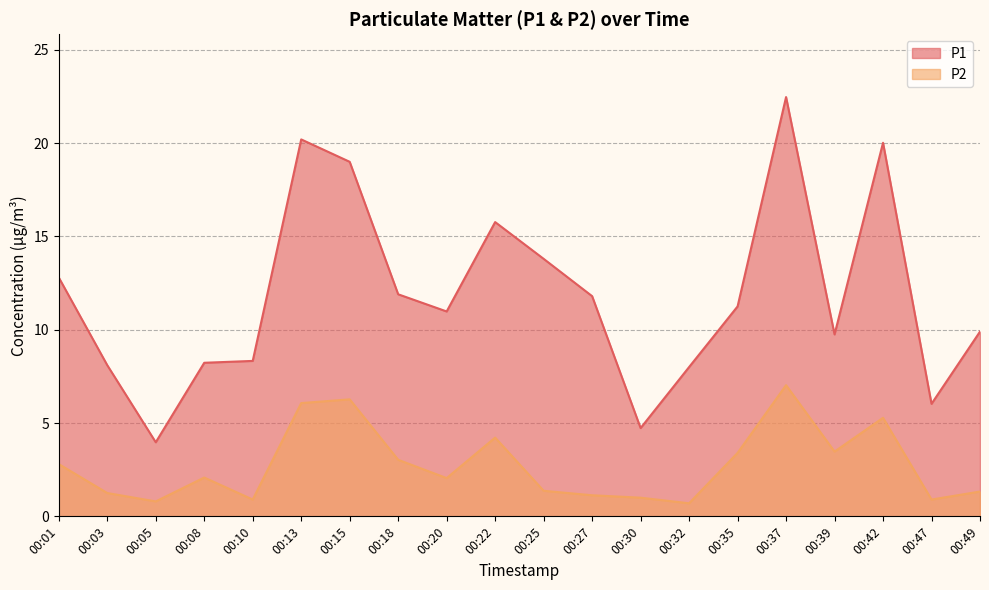

Which series has the largest range (max minus min)?

P1